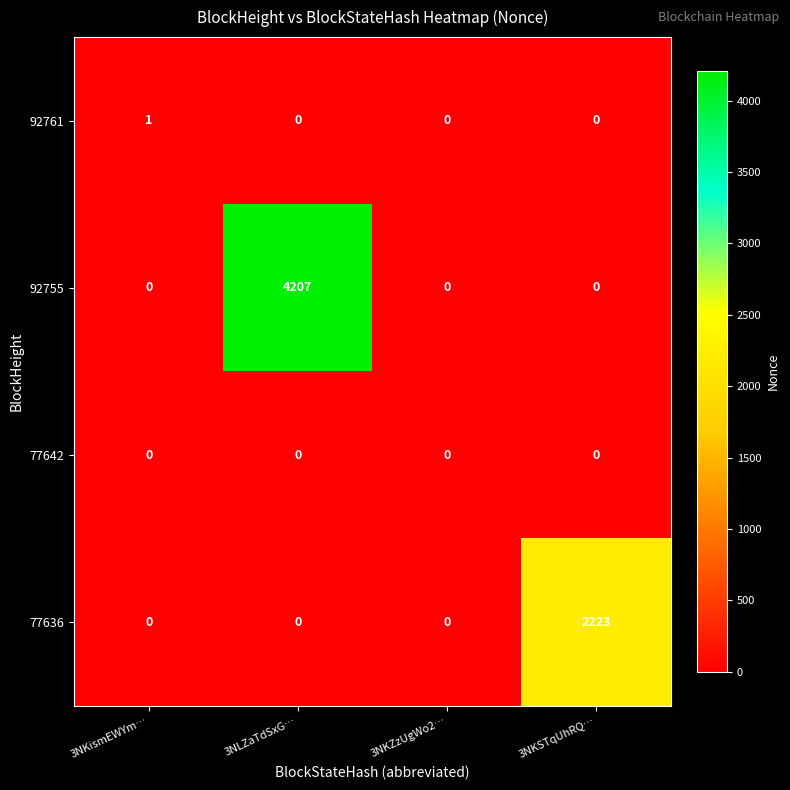

At which category is the sum across all series the highest?

3NLZaTdSxG…